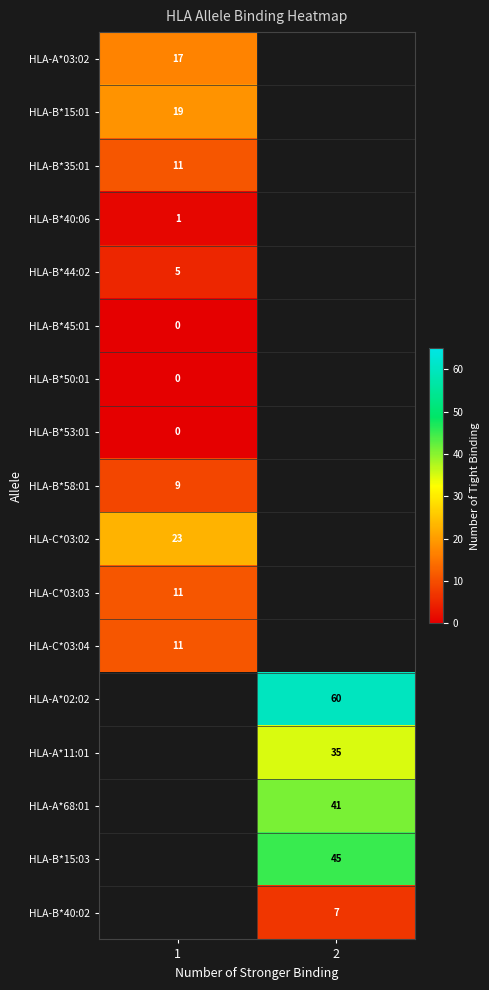

Is it true that HLA-C*03:04 equals 11 at 1?

True